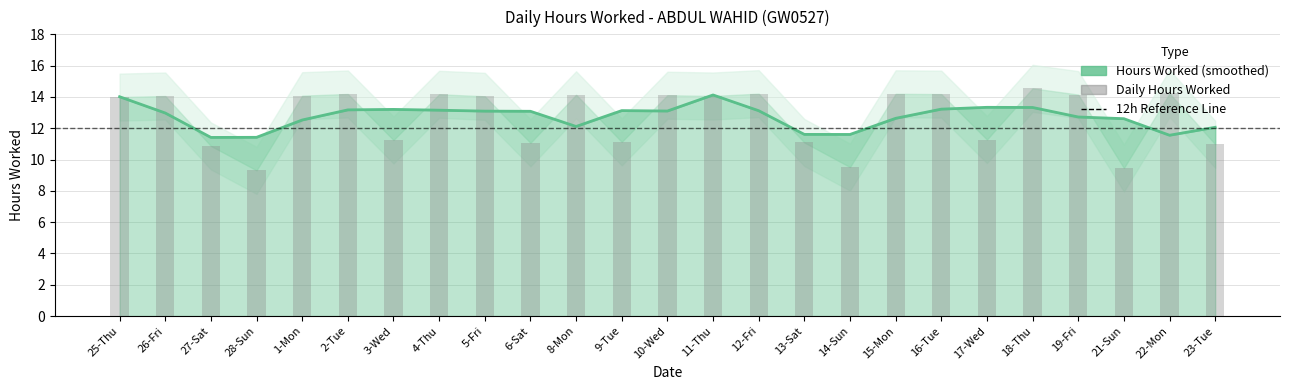

Approximately how many times larger is the value at 3-Wed compared to 10-Wed?

0.8